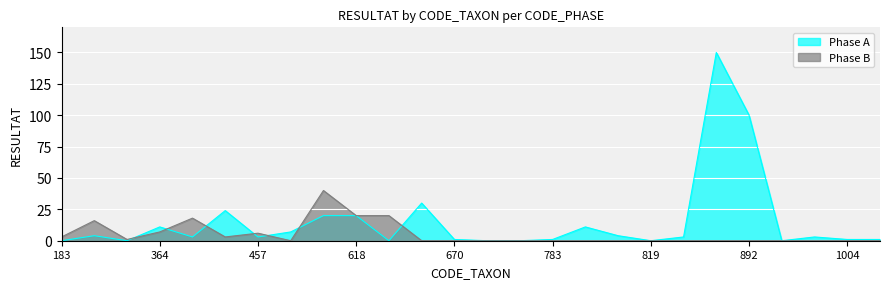

True or false: Phase B has a value of 18 at 421.

True